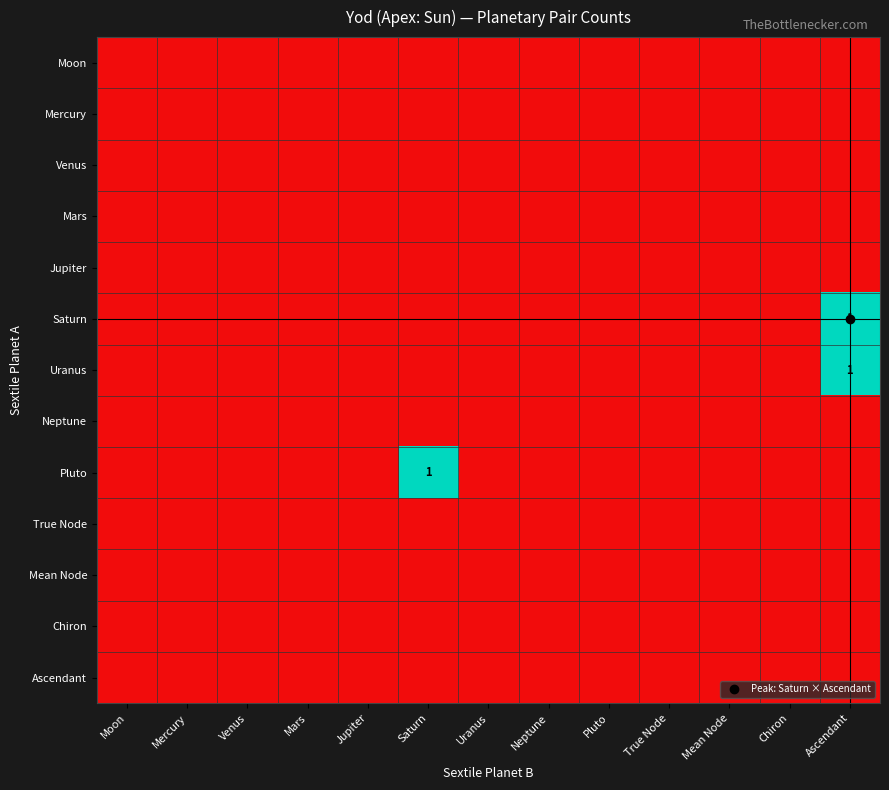

Which series has the widest spread of values?

Saturn